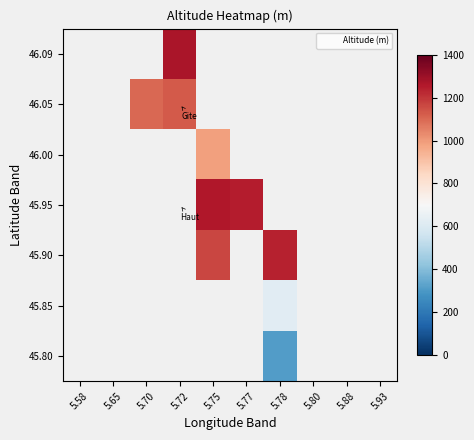

Rank the series by their maximum value, from lowest to highest.

45.80, 45.85, 45.90, 45.95, 46.00, 46.05, 46.09